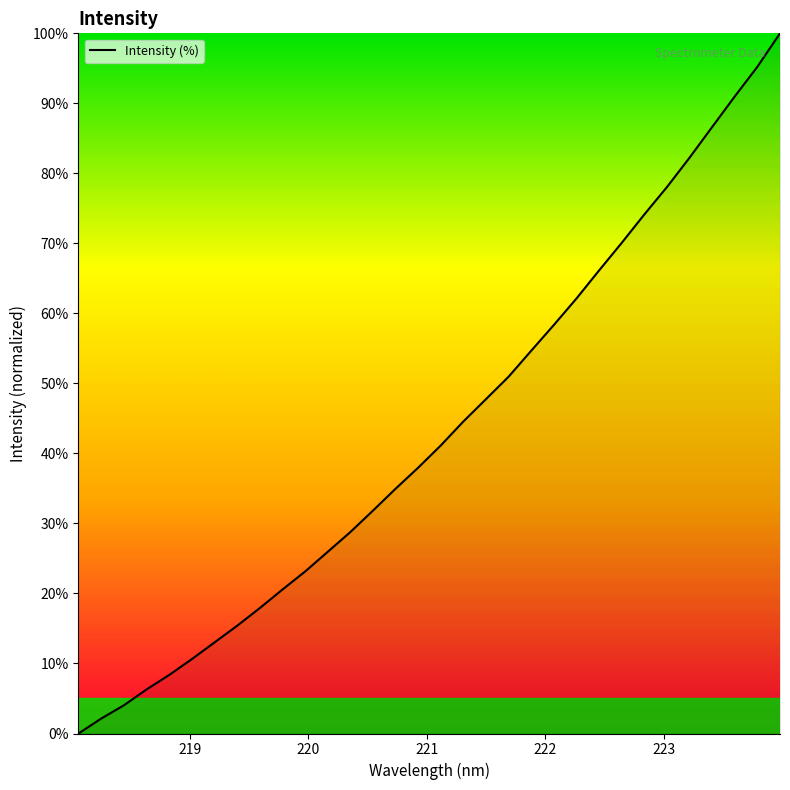

What is the difference between the maximum and minimum values?

100.0